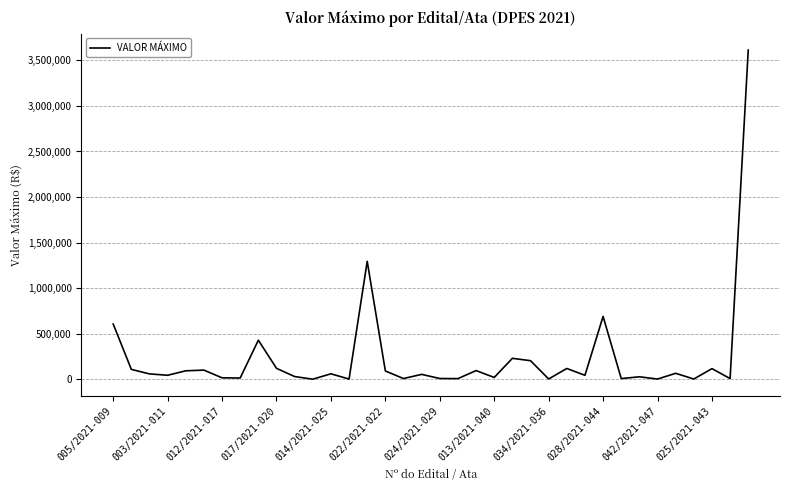

Does the chart display data point markers on the line(s)?

No